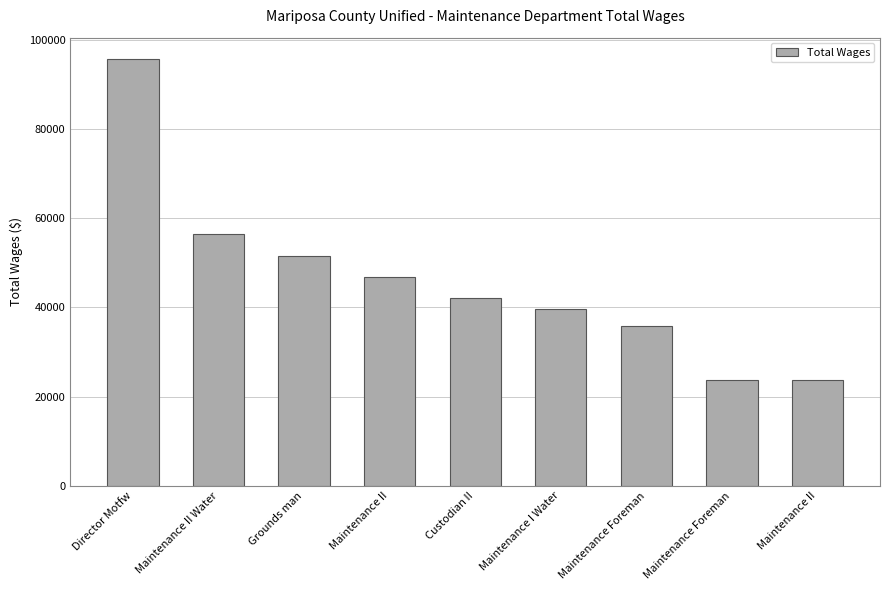

List the labels in order of value, largest first.

Director Motfw, Maintenance II Water, Grounds man, Maintenance II, Custodian II, Maintenance I Water, Maintenance Foreman, Maintenance Foreman, Maintenance II